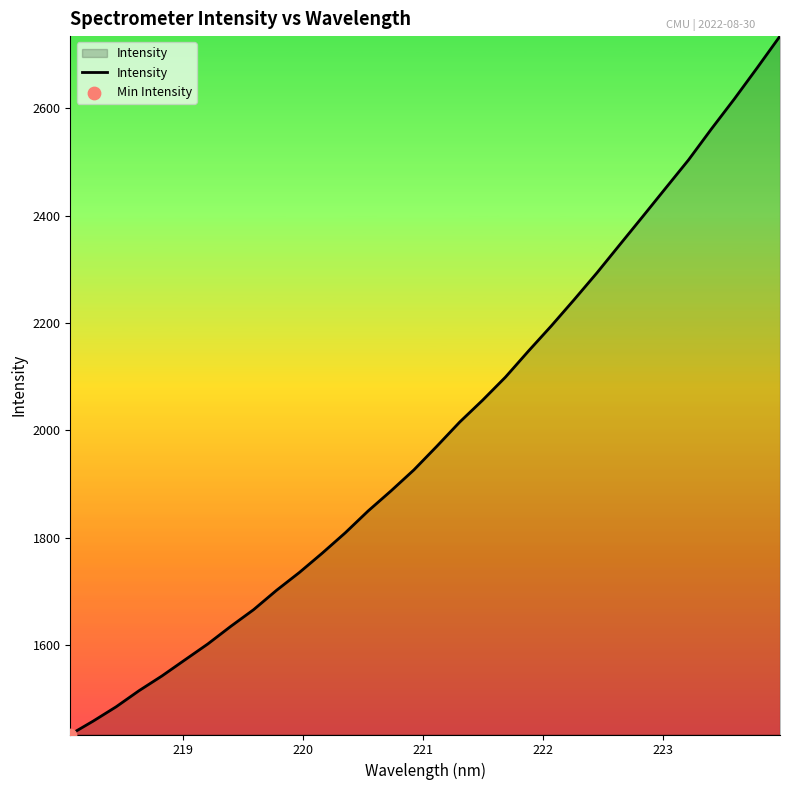

What is the difference between the maximum and minimum values?

1301.1